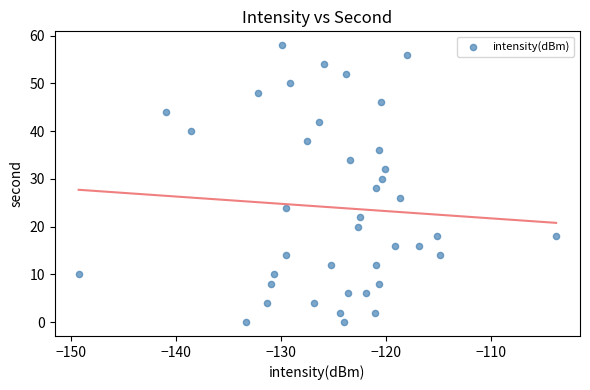

What is the range of Y values (max minus min)?

58